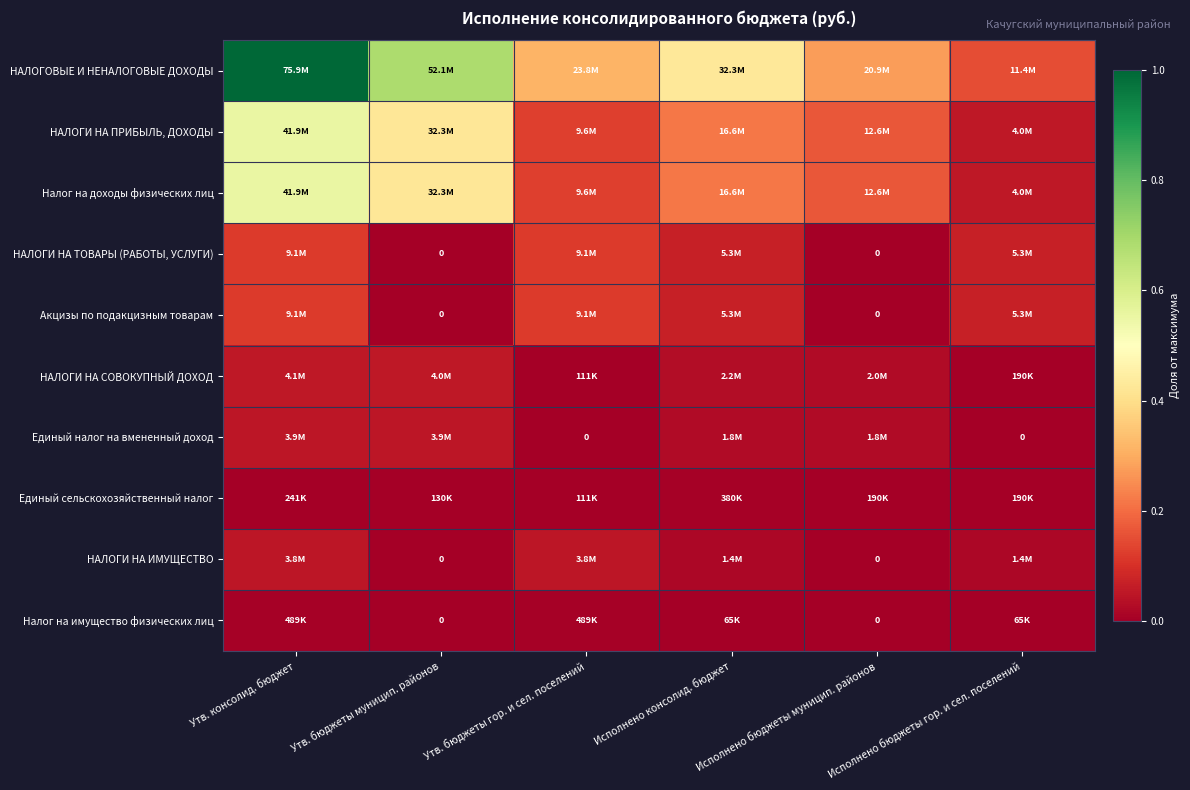

What is the difference between the highest and lowest values at Утв. бюджеты муницип. районов?

0.7